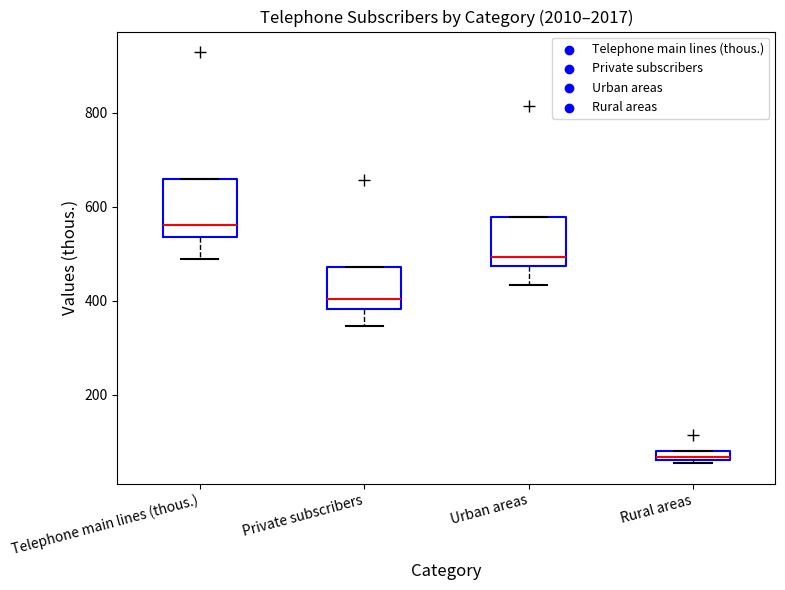

Where is the upper edge of the box for Telephone main lines (thous.) on the y-axis? The values are not printed on the chart, so give them approximately, as read against the axis.

660